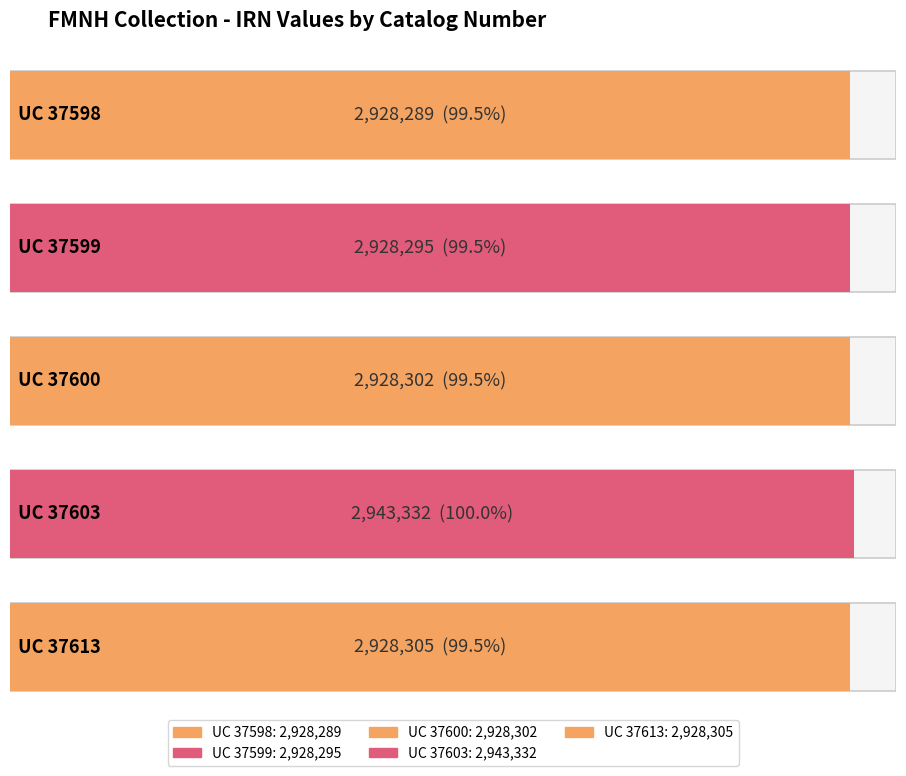

List the labels in order of value, smallest first.

UC 37598, UC 37599, UC 37600, UC 37613, UC 37603